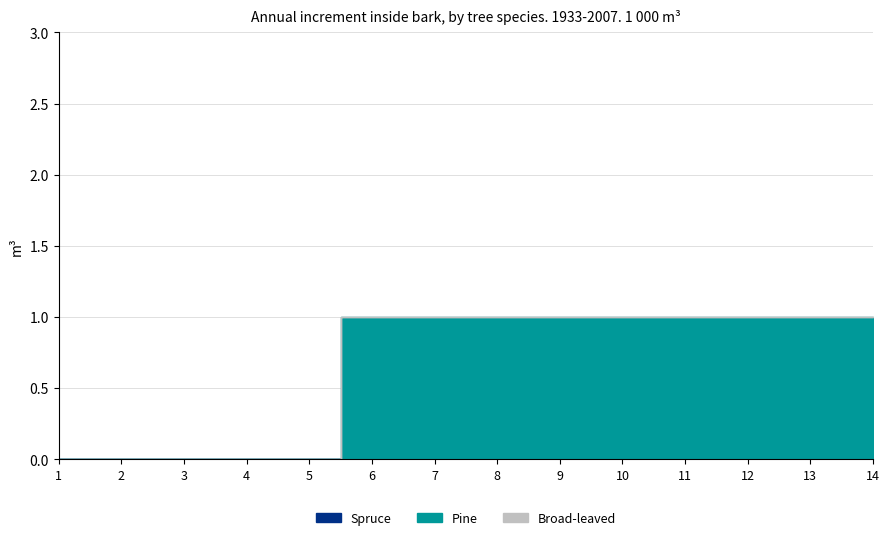

True or false: Spruce and Pine intersect in this chart.

False